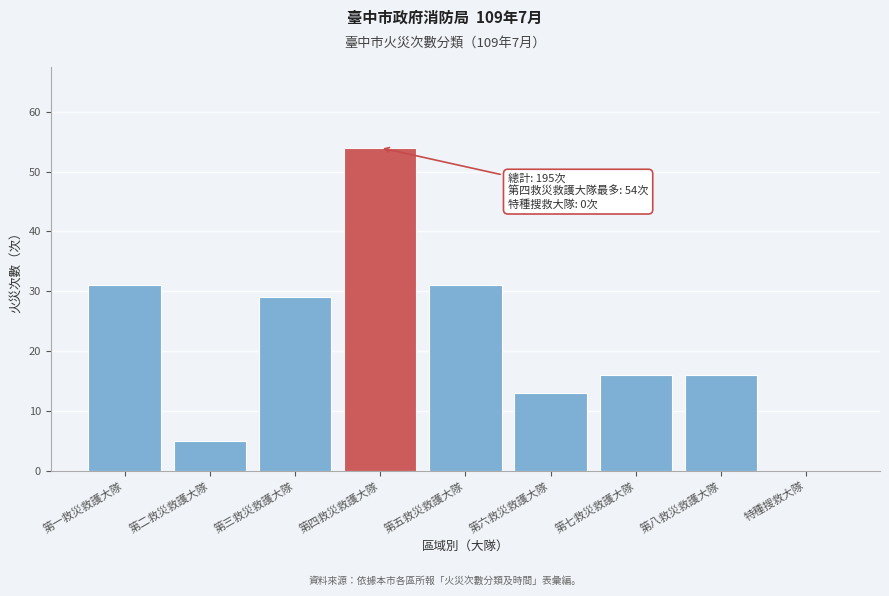

Reading right to left, what are all the values shown in this chart?

特種搜救大隊=0	第八救災救護大隊=16	第七救災救護大隊=16	第六救災救護大隊=13	第五救災救護大隊=31	第四救災救護大隊=54	第三救災救護大隊=29	第二救災救護大隊=5	第一救災救護大隊=31